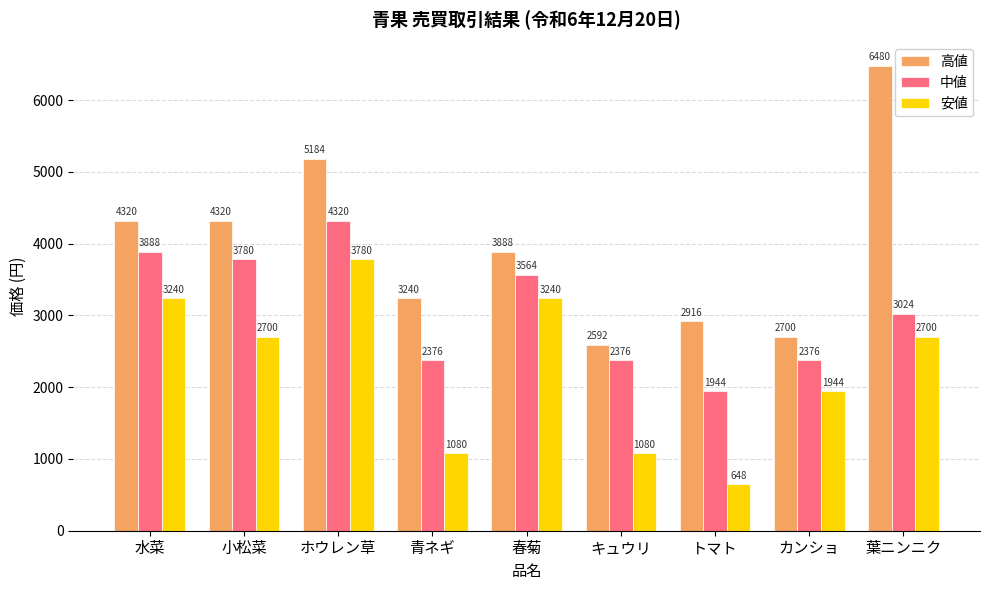

List the series in order of their overall mean, lowest first.

安値, 中値, 高値